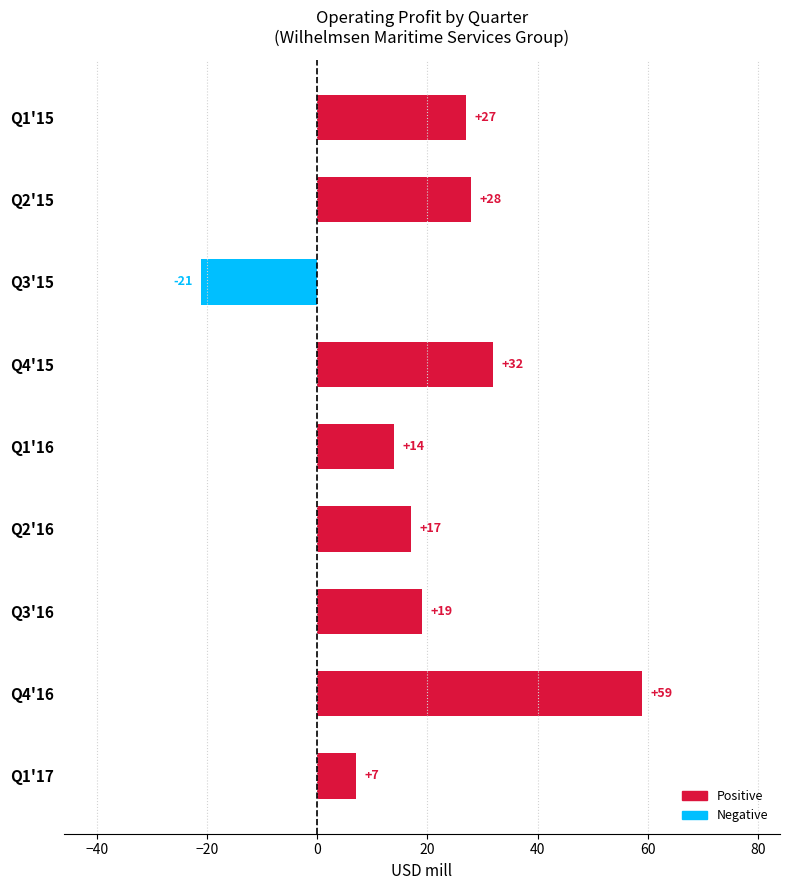

The value at Q2'15 is 16. True or false?

False